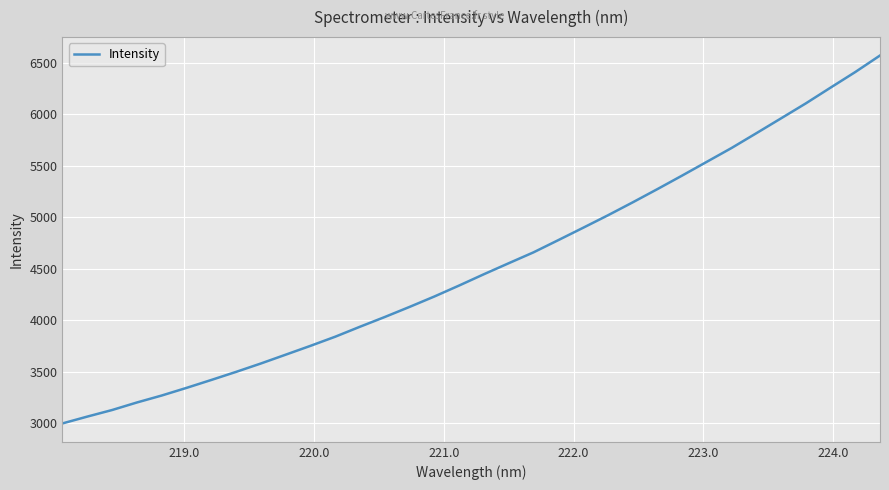

What is the greatest value displayed?

6571.1